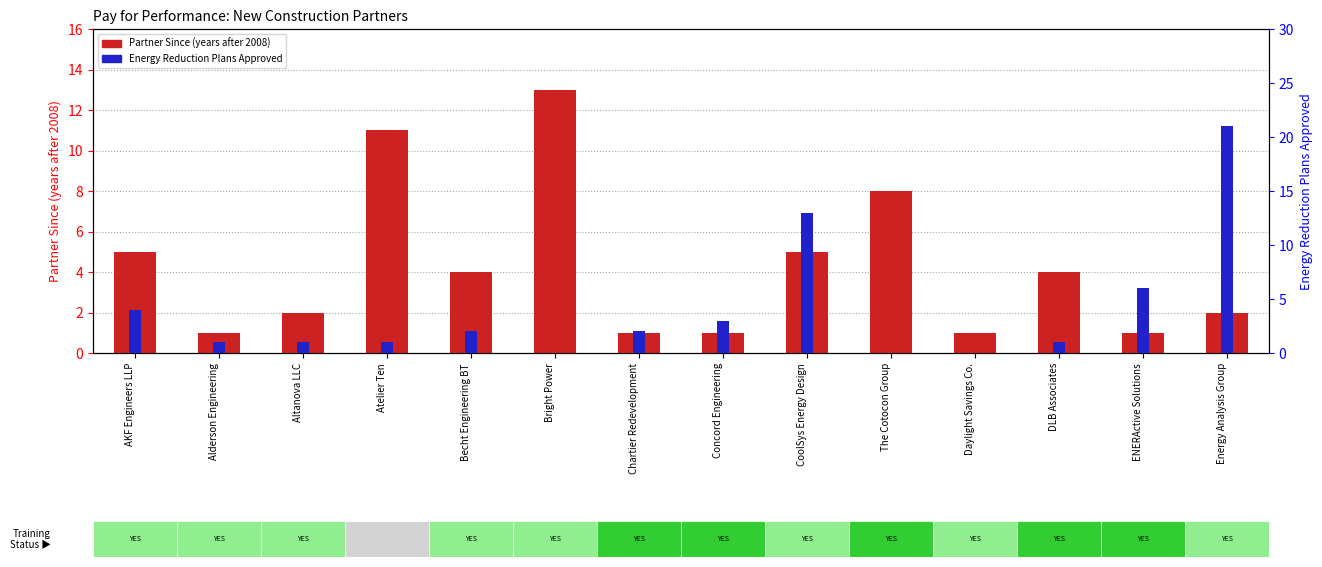

List the series in order of their peak value, lowest first.

Years since 2008, Energy Reduction Plans Approved